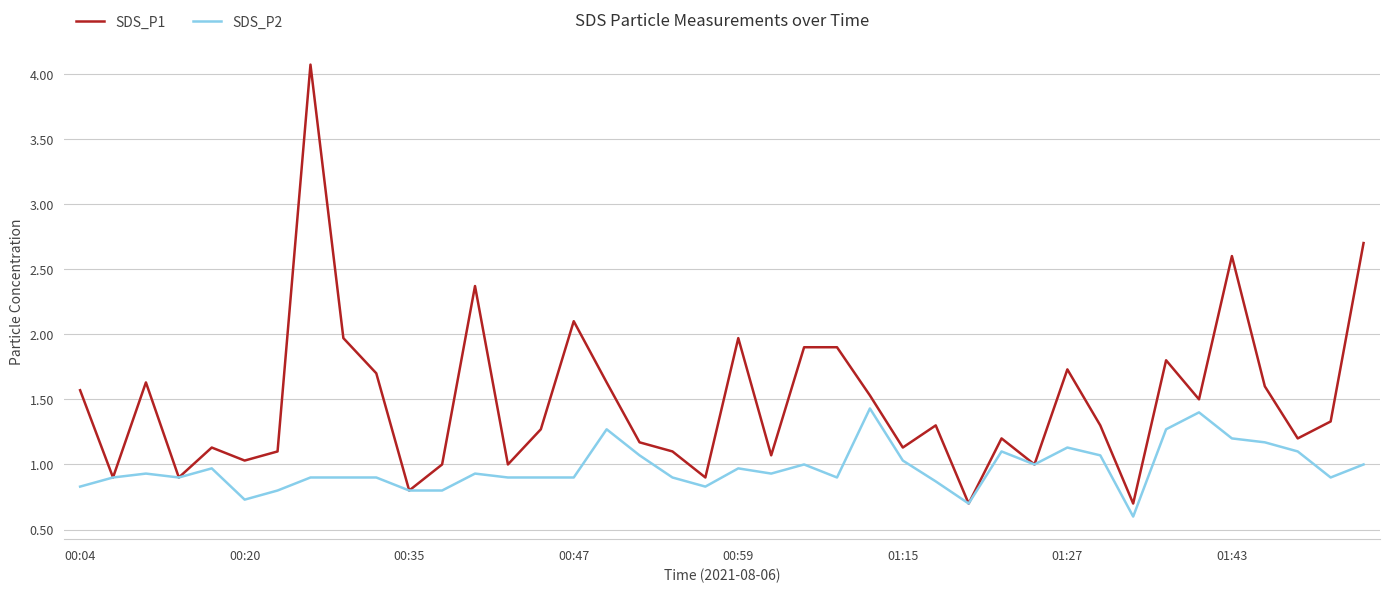

At how many categories does at least one series exceed 2?

5